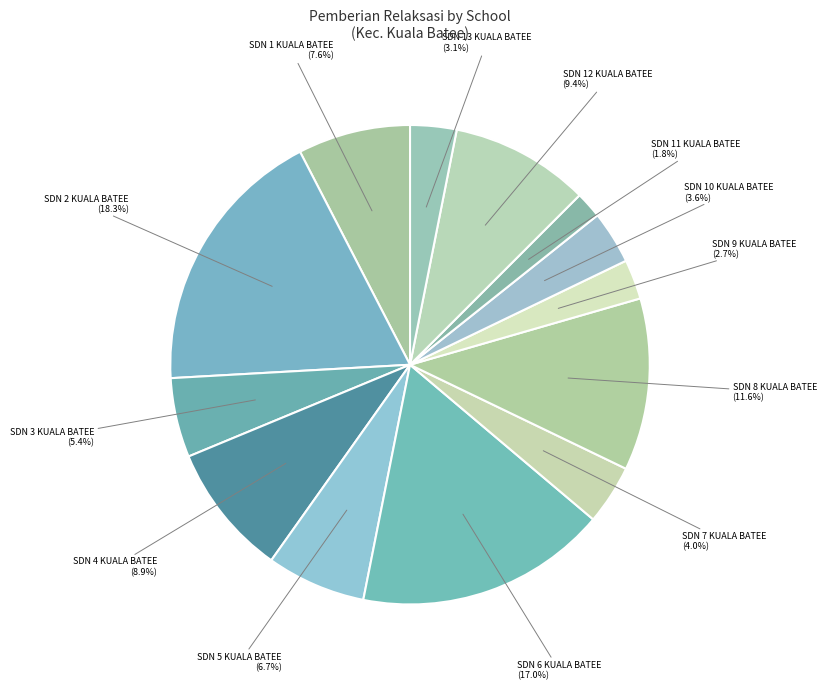

Rank the categories by value from lowest to highest.

SD NEGERI 11 KUALA BATEE, SD NEGERI 9 KUALA BATEE, SD NEGERI 13 KUALA BATEE, SD NEGERI 10 KUALA BATEE, SD NEGERI 7 KUALA BATEE, SD NEGERI 3 KUALA BATEE, SD NEGERI 5 KUALA BATEE, SD NEGERI 1 KUALA BATEE, SD NEGERI 4 KUALA BATEE, SD NEGERI 12 KUALA BATEE, SD NEGERI 8 KUALA BATEE, SD NEGERI 6 KUALA BATEE, SD NEGERI 2 KUALA BATEE